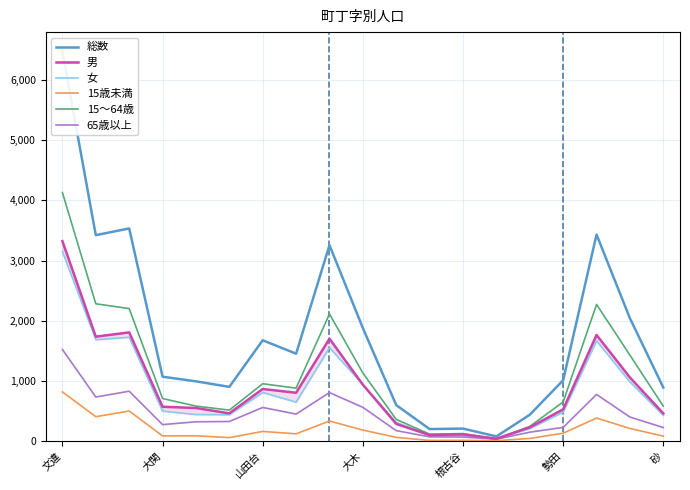

The value of 15歳未満 at 文違 is 818. True or false?

True